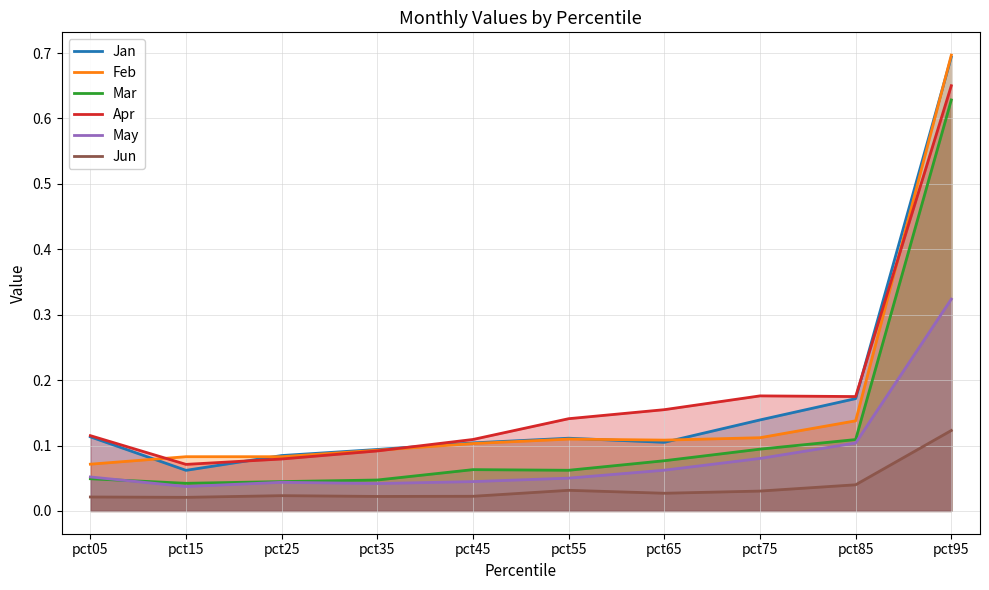

List the series in order of their peak value, highest first.

Feb, Jan, Apr, Mar, May, Jun